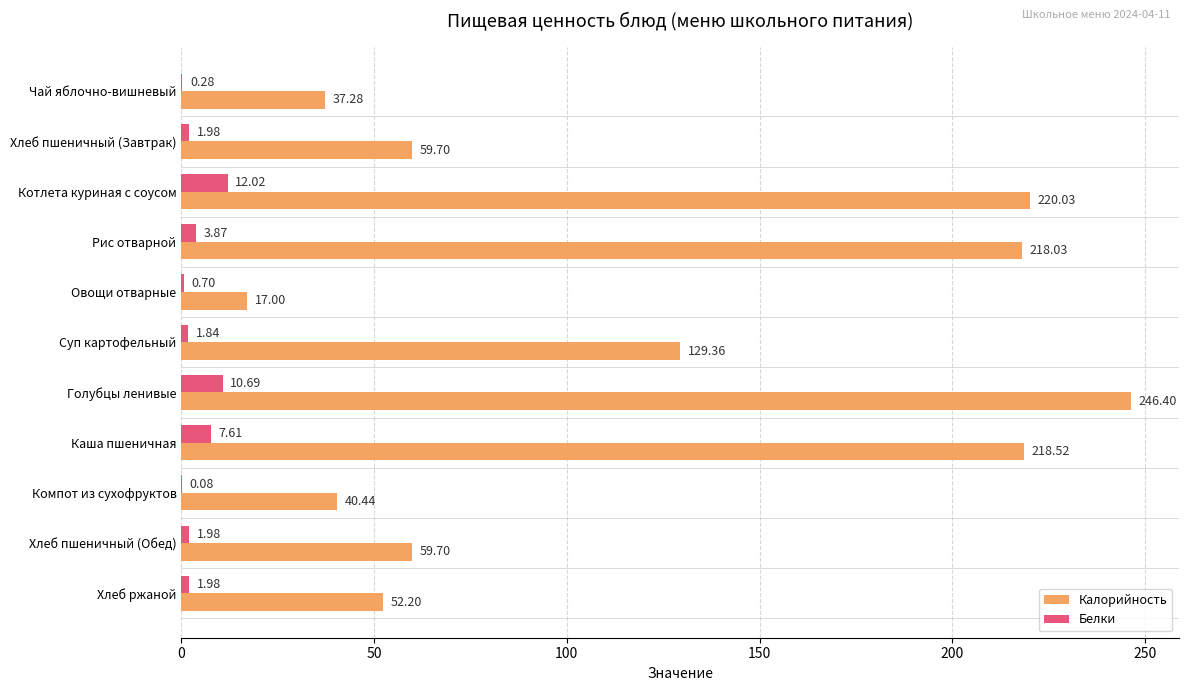

Which series has the largest total across all categories?

Калорийность